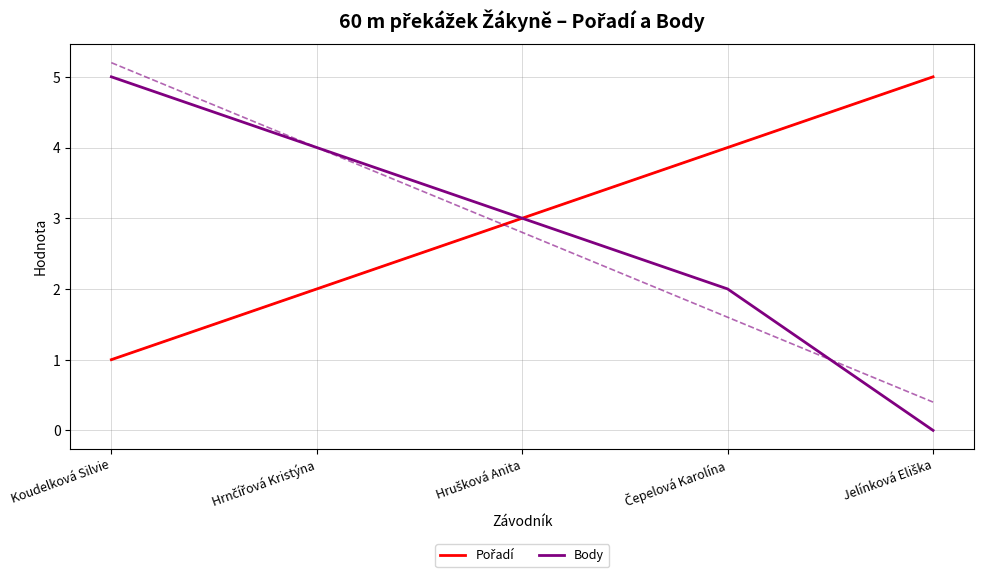

The Body series shows 1 at Hrušková Anita. True or false?

False